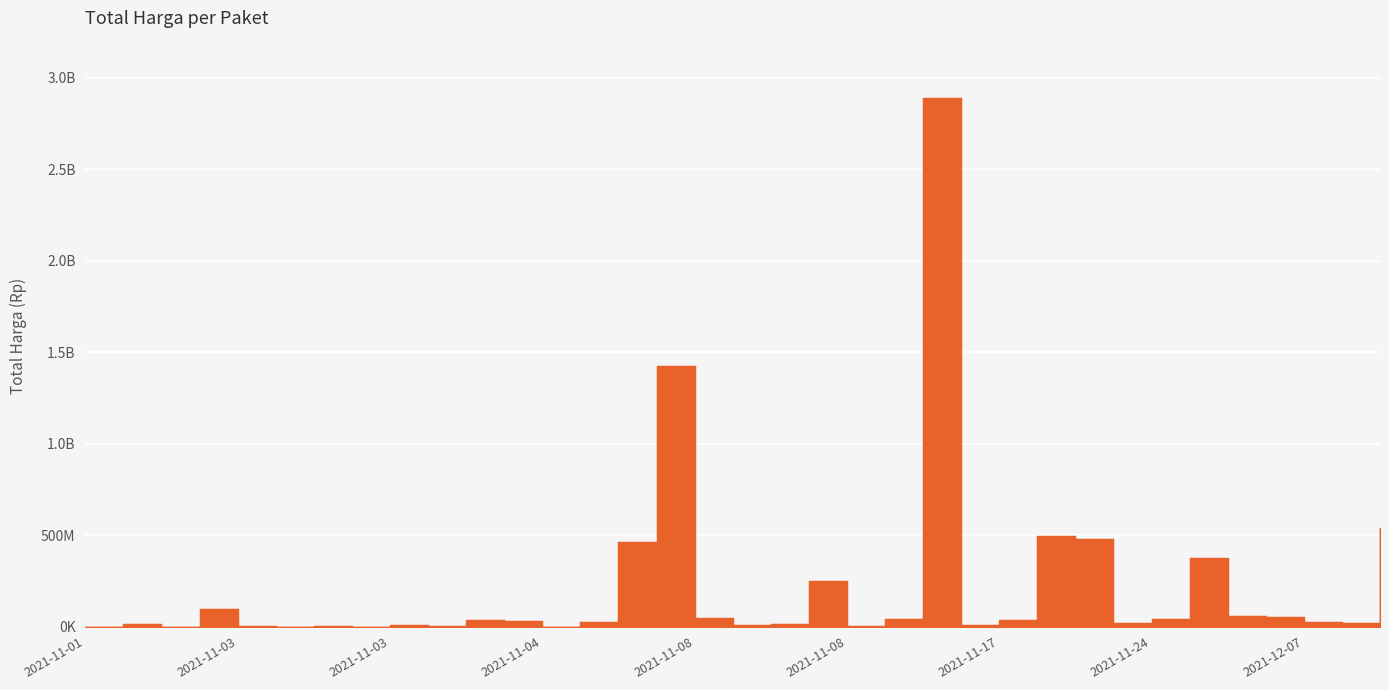

What is the change in value from 2021-11-11 to 2021-11-04?

-15787000